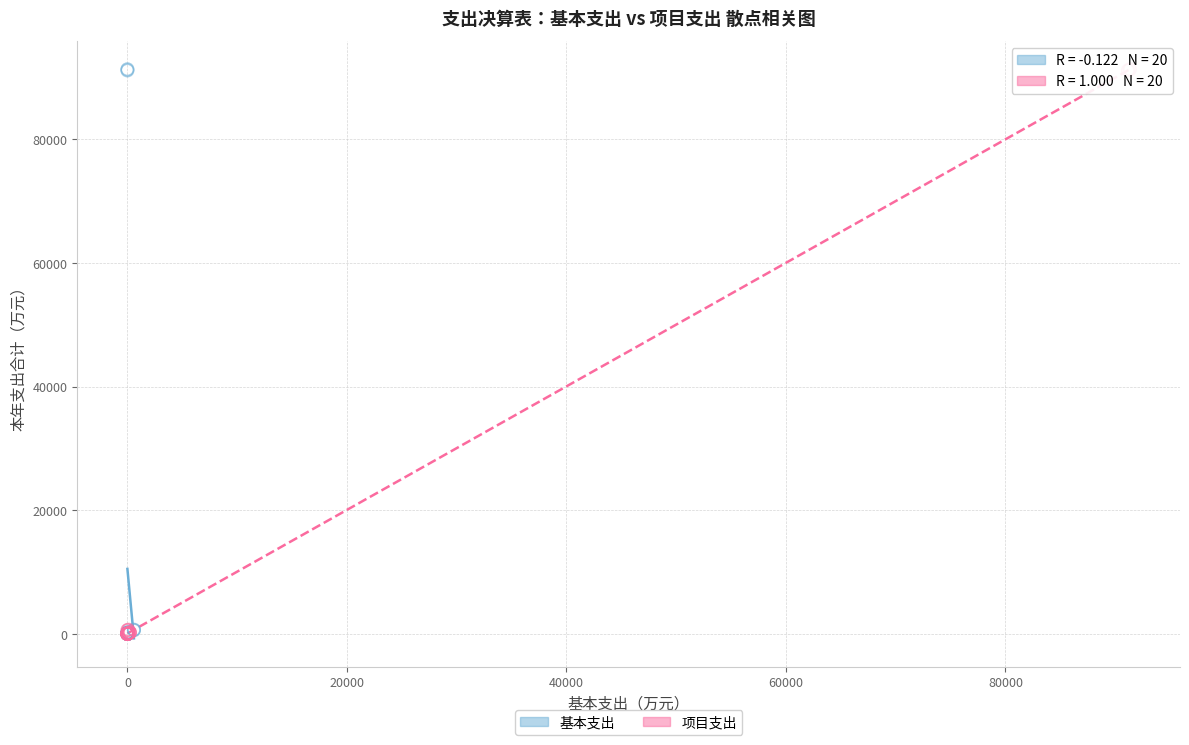

What are all the series names shown in the legend?

基本支出, 项目支出